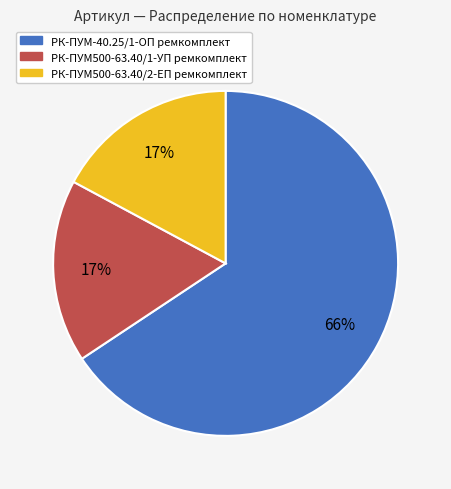

Combined, do РК-ПУМ500-63.40/2-ЕП ремкомплект and РК-ПУМ-40.25/1-ОП ремкомплект account for over 50%?

Yes